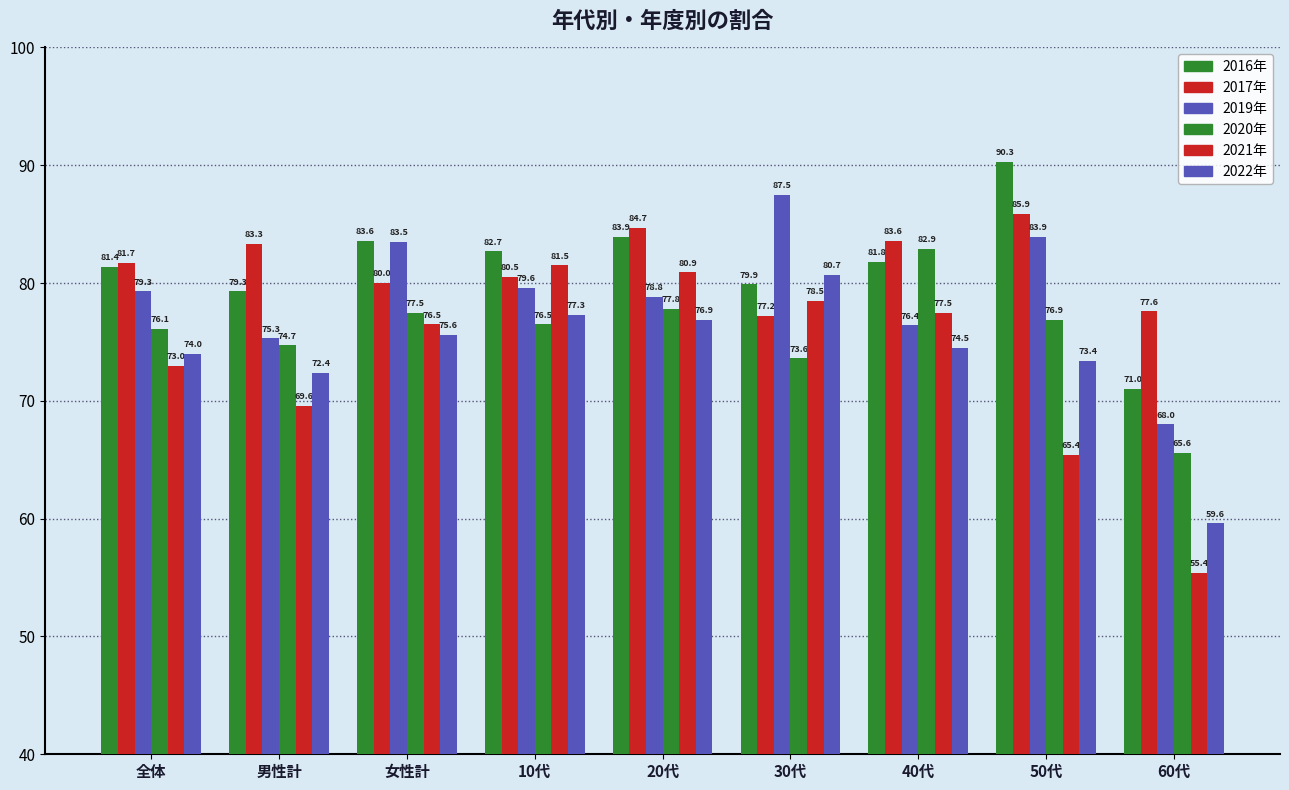

What is the minimum value for 2016年?

71.0